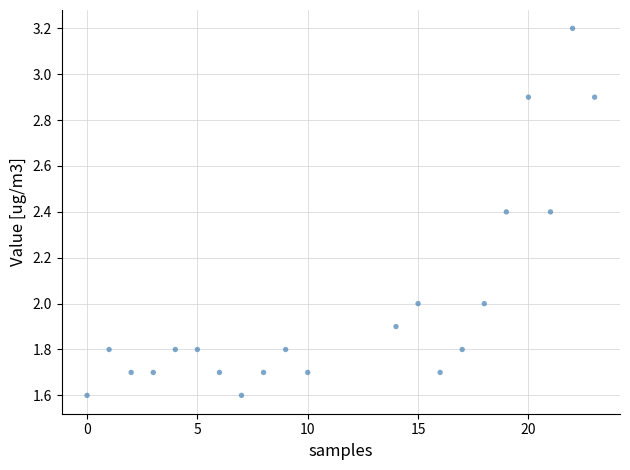

What is the range of X values (max minus min)?

23.0